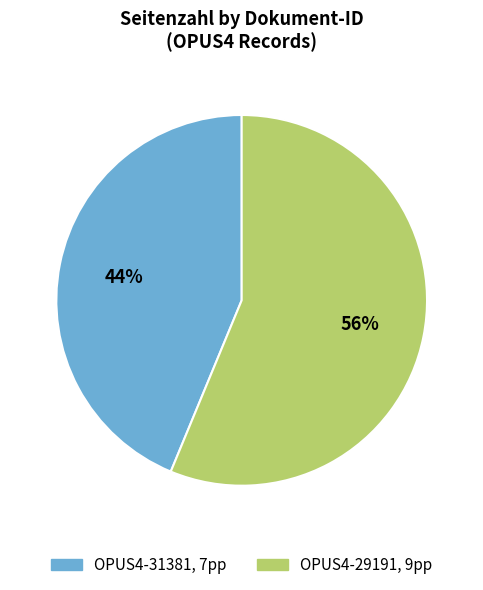

What is the ratio of the value at OPUS4-29191 to the value at OPUS4-31381?

1.3